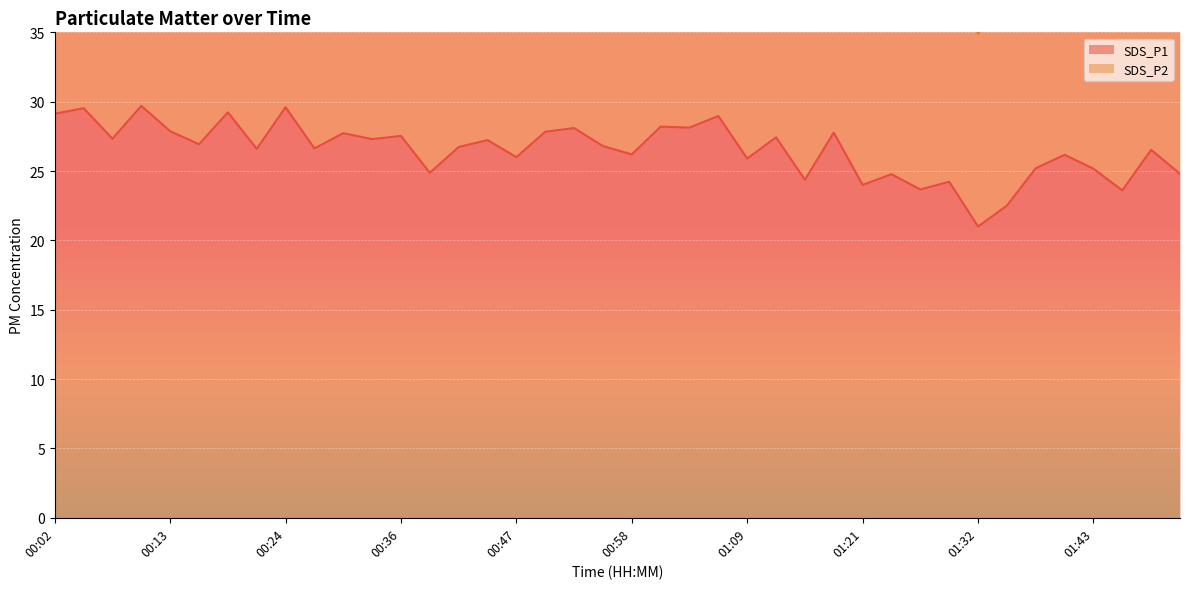

Rank the categories by value from lowest to highest.

01:32, 01:35, 01:46, 01:26, 01:21, 01:29, 01:15, 01:23, 01:52, 00:38, 01:43, 01:38, 01:09, 00:47, 01:40, 00:58, 01:49, 00:22, 00:27, 00:41, 00:55, 00:16, 00:44, 00:33, 00:08, 01:12, 00:36, 00:30, 01:18, 00:50, 00:13, 00:53, 01:04, 01:01, 01:07, 00:02, 00:19, 00:05, 00:24, 00:10